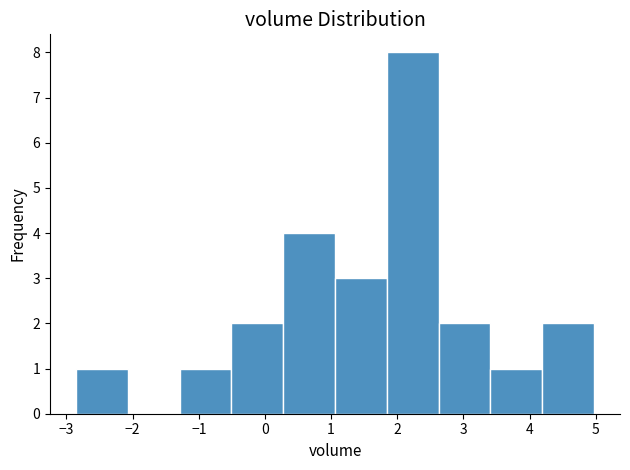

Reading left to right, list every bar in this chart as the range it spans on the x-axis followed by its height. Neither the bar edges nor the heights are printed on the chart, so give them approximately, as read against the axes.

-2.9 to -2.1: 1
-2.1 to -1.3: 0
-1.3 to -0.5: 1
-0.5 to 0.3: 2
0.3 to 1.1: 4
1.1 to 1.8: 3
1.8 to 2.6: 8
2.6 to 3.4: 2
3.4 to 4.2: 1
4.2 to 5.0: 2